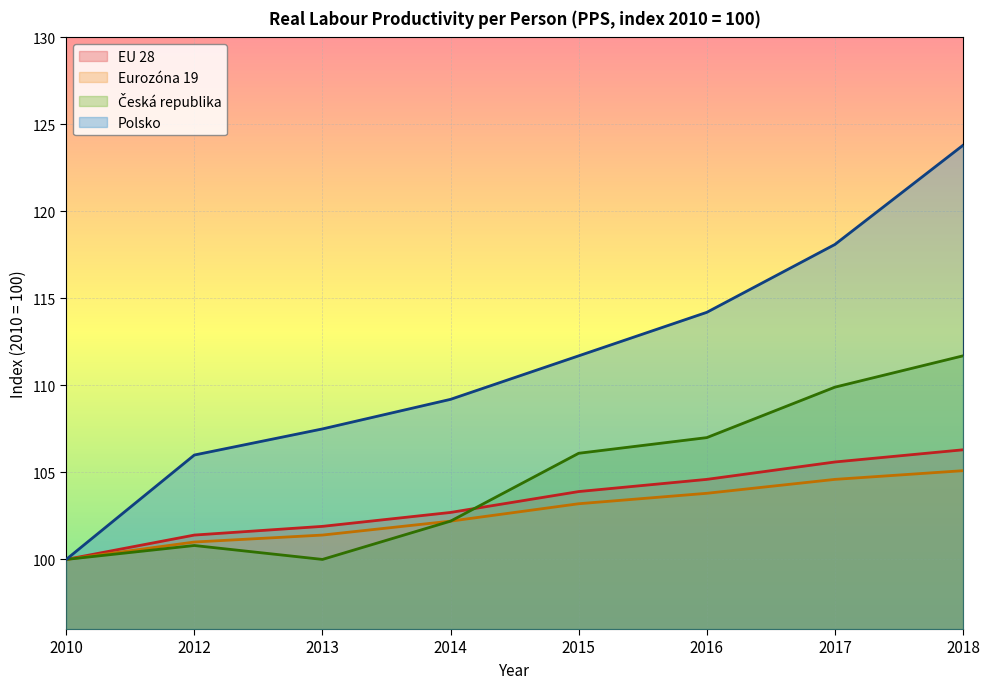

What is the minimum value shown in the chart?

100.0